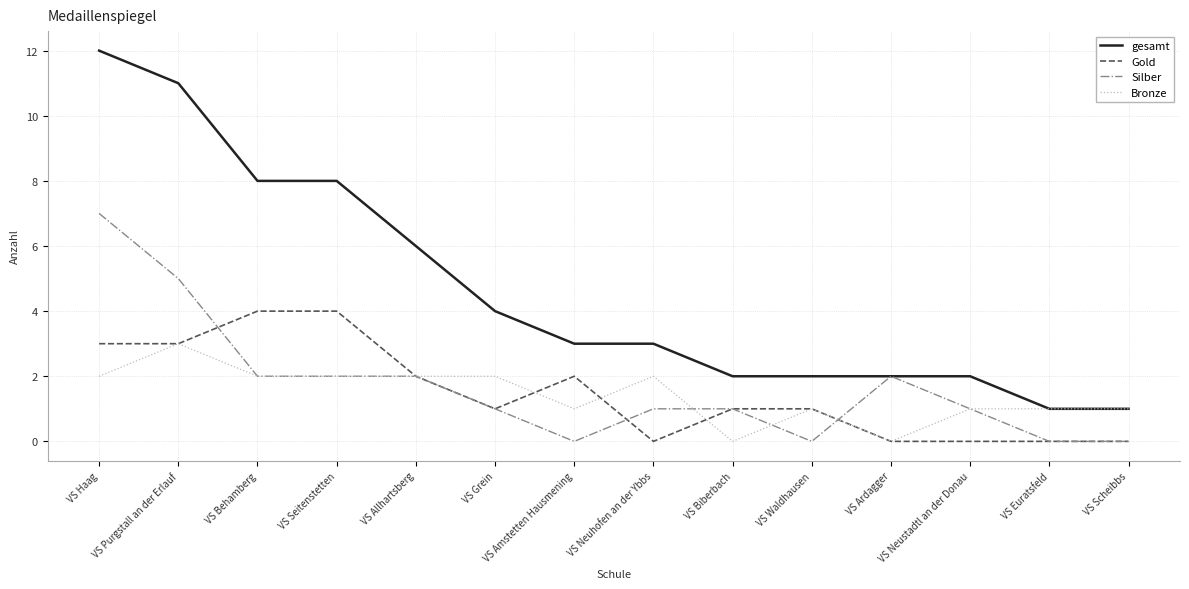

What position from the right is VS Haag?

14